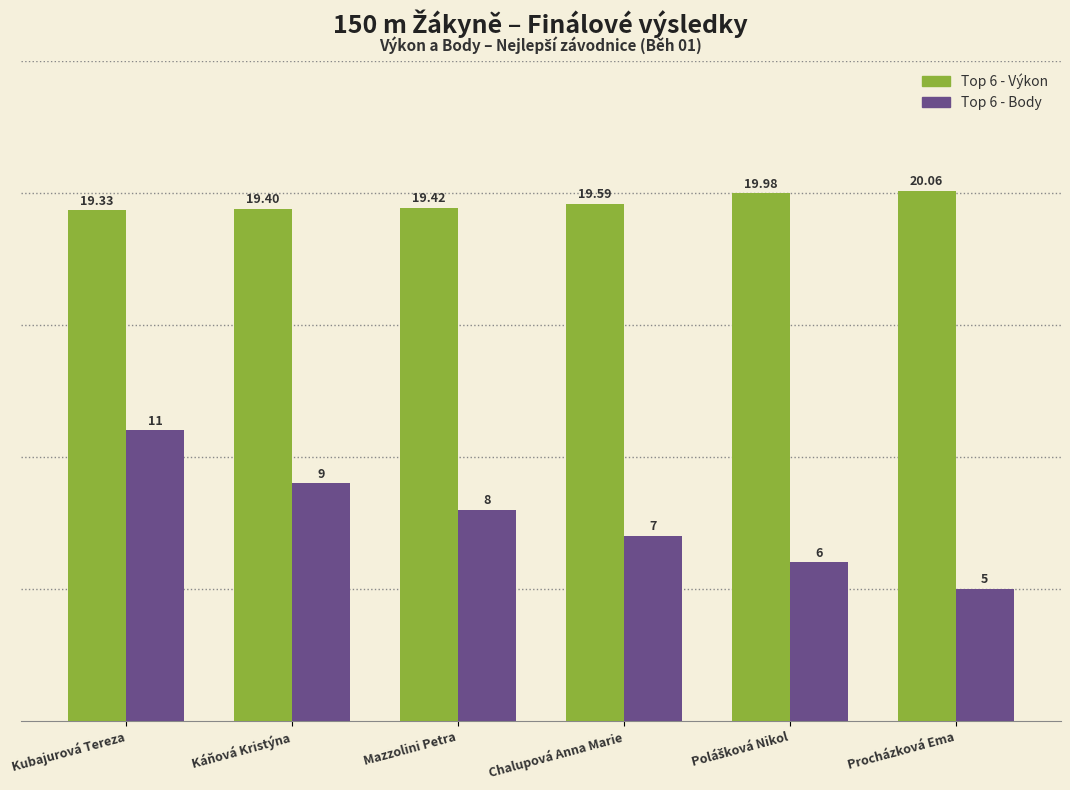

Reading left to right, list all the values displayed in this chart.

Top 6 - Výkon: 19.3	19.4	19.4	19.6	20.0	20.1
Top 6 - Body: 11.0	9.0	8.0	7.0	6.0	5.0